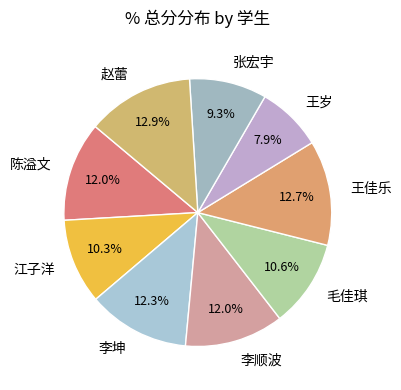

Does any single category account for the majority?

No